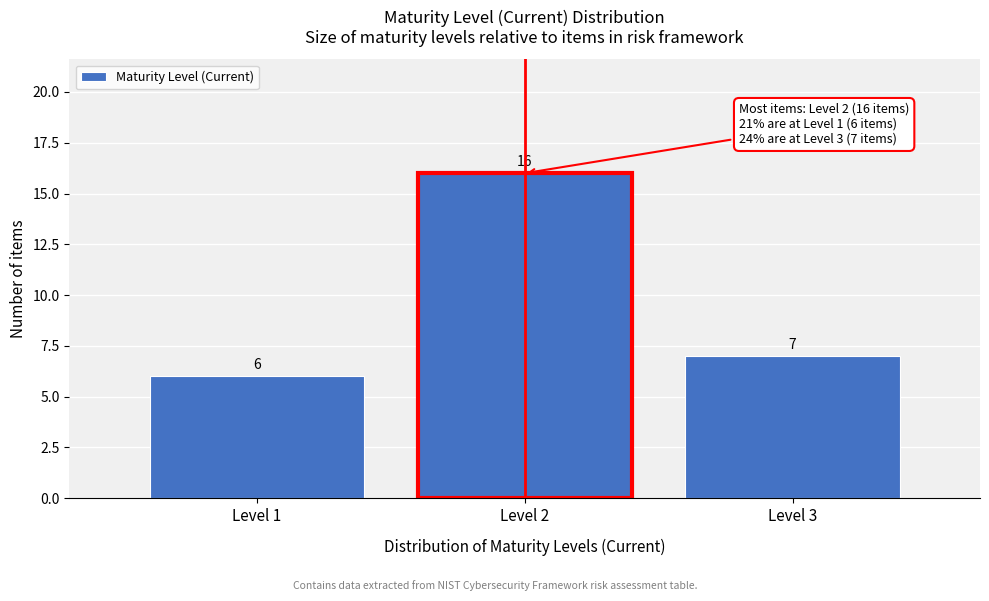

Reading left to right, what are all the values shown in this chart?

Level 1=6	Level 2=16	Level 3=7